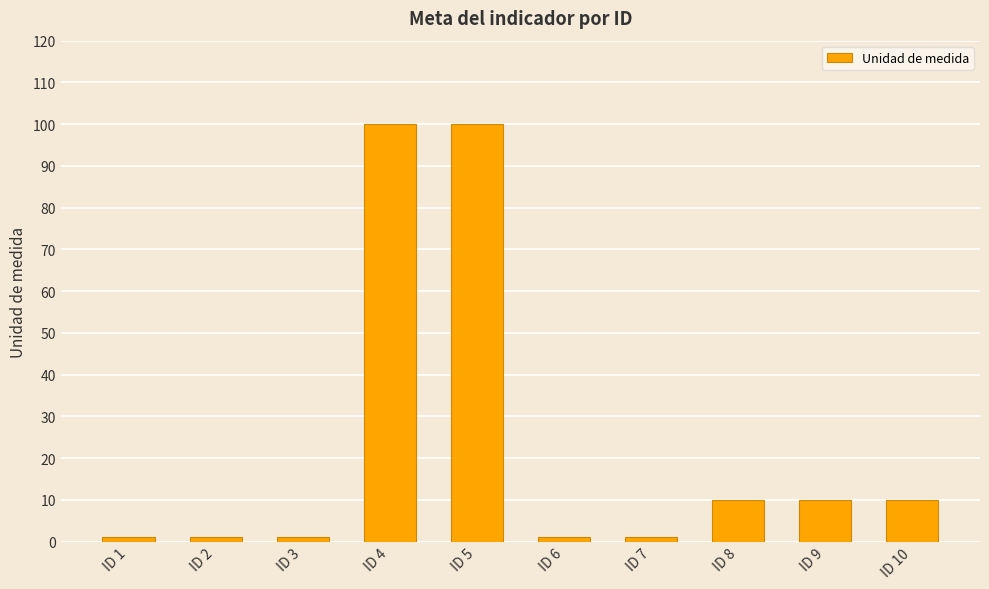

What is the value of the 8th bar from the left?

10